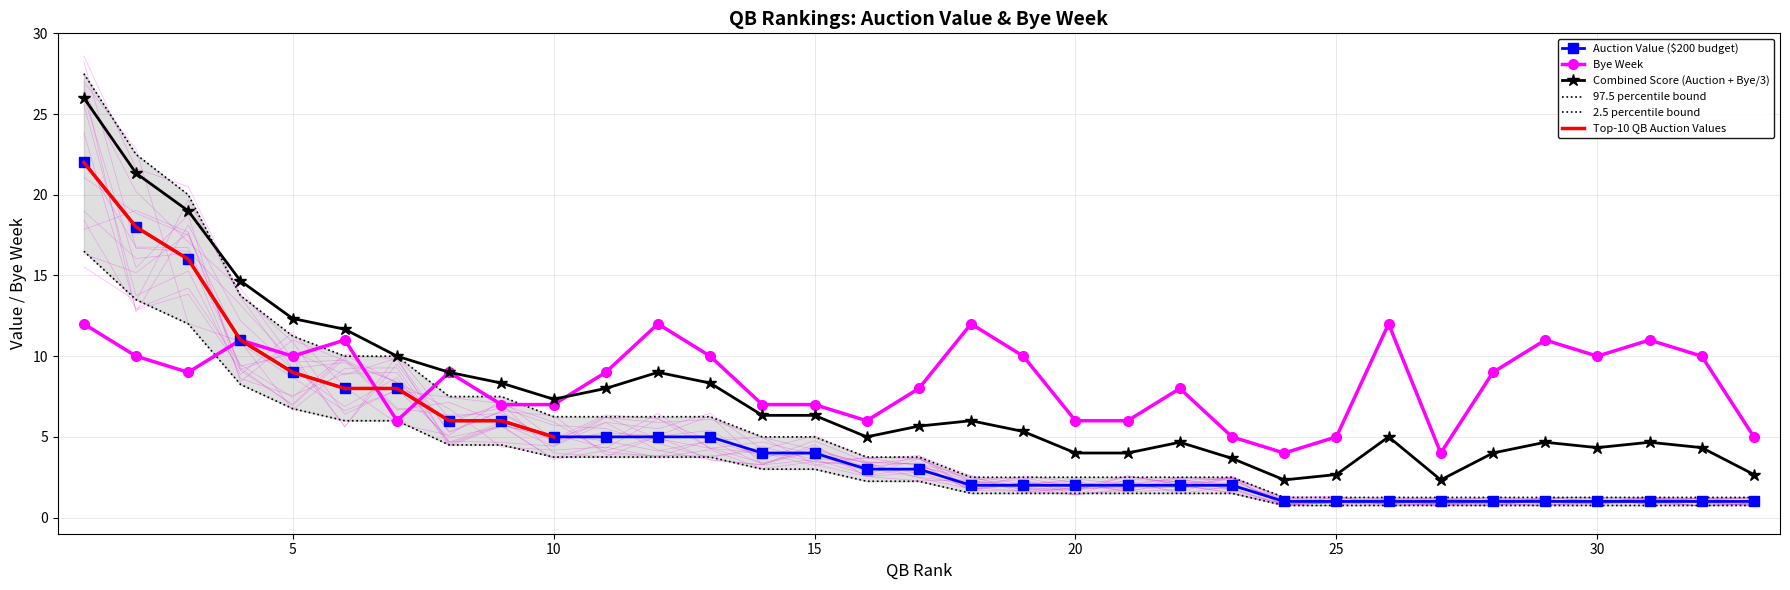

At which label is Bye Week closest to 8?

17